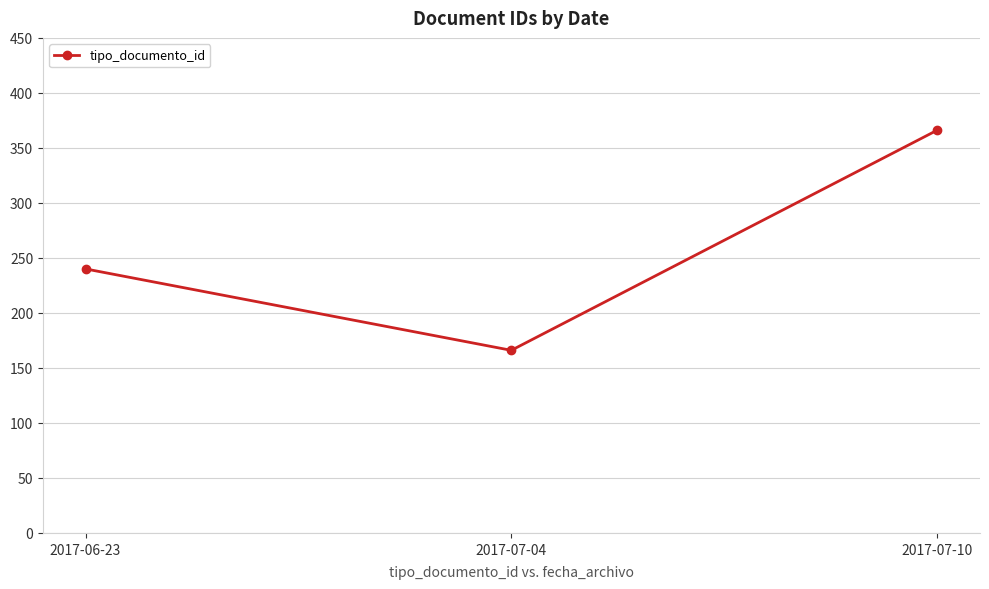

What position from the right is 2017-07-10?

1